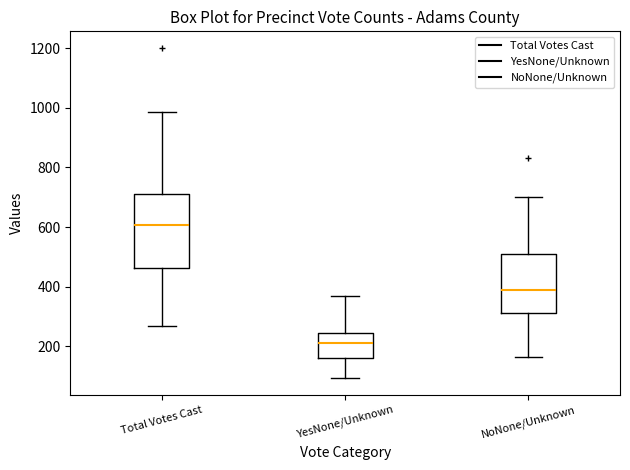

Reading left to right, transcribe this box plot: for each box, give where its median line is, the range the box spans, and where its two whiskers end, as read against the y-axis. The values are not printed on the chart, so give them approximately, as read against the axis.

Total Votes Cast: median 600, box 460 to 720, whiskers 260 to 980
YesNone/Unknown: median 220, box 160 to 240, whiskers 100 to 360
NoNone/Unknown: median 380, box 320 to 500, whiskers 160 to 700